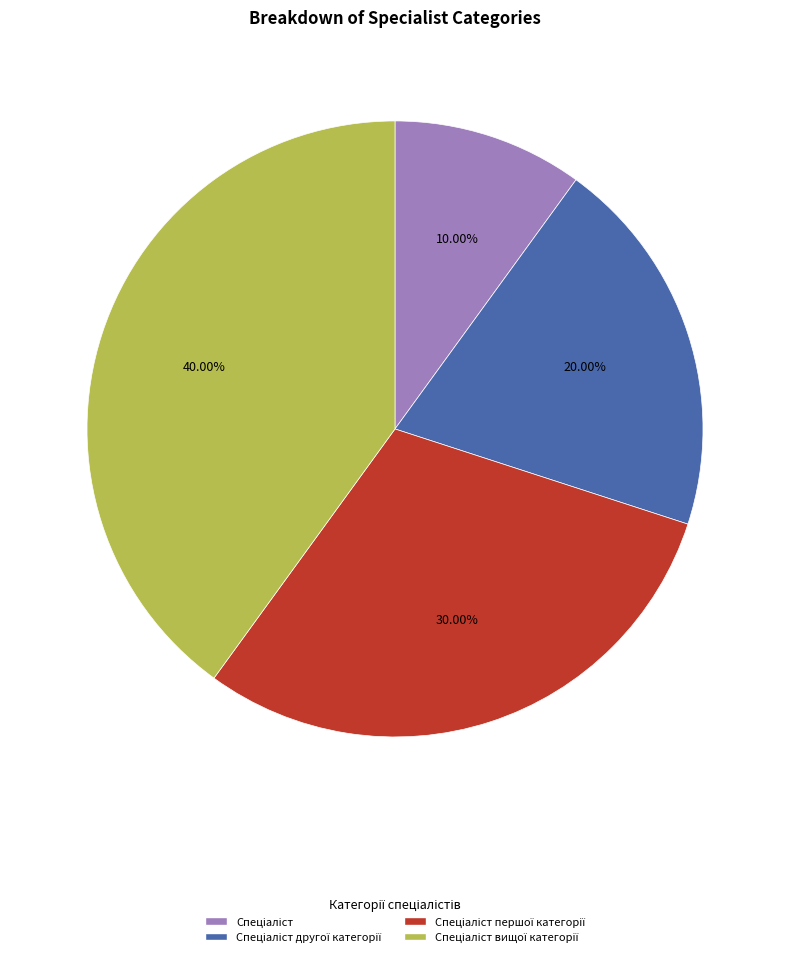

Is there any slice that represents more than half of the pie?

No